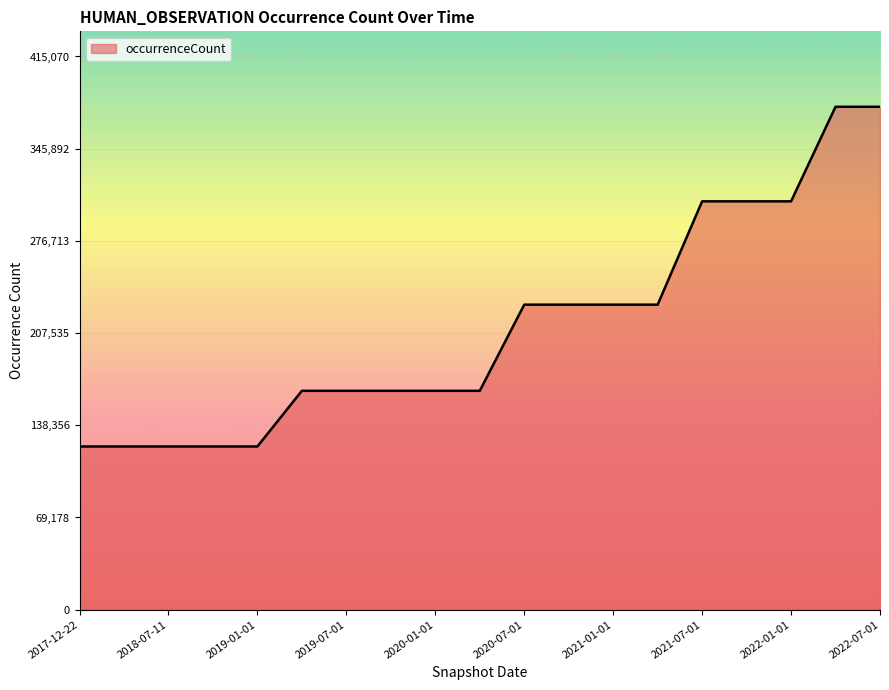

What is the maximum value shown in the chart?

377337